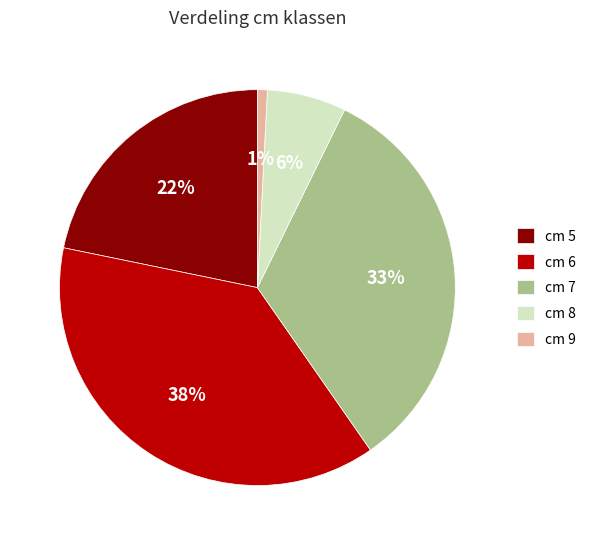

How many slices are in this pie chart?

5